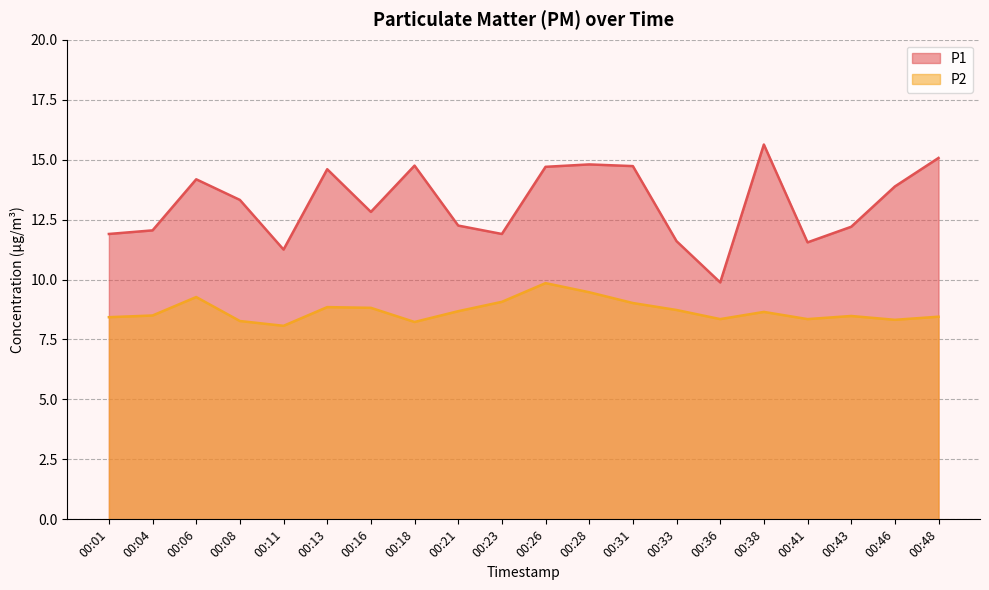

At 00:48, list the series in order from smallest to largest.

P2, P1